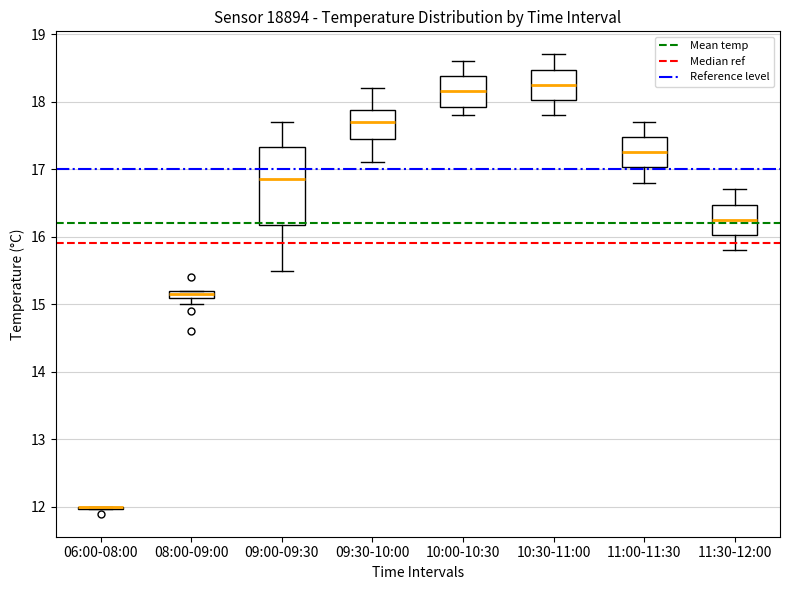

Where does the upper whisker of the box for 09:30-10:00 end on the y-axis? The values are not printed on the chart, so give them approximately, as read against the axis.

18.2